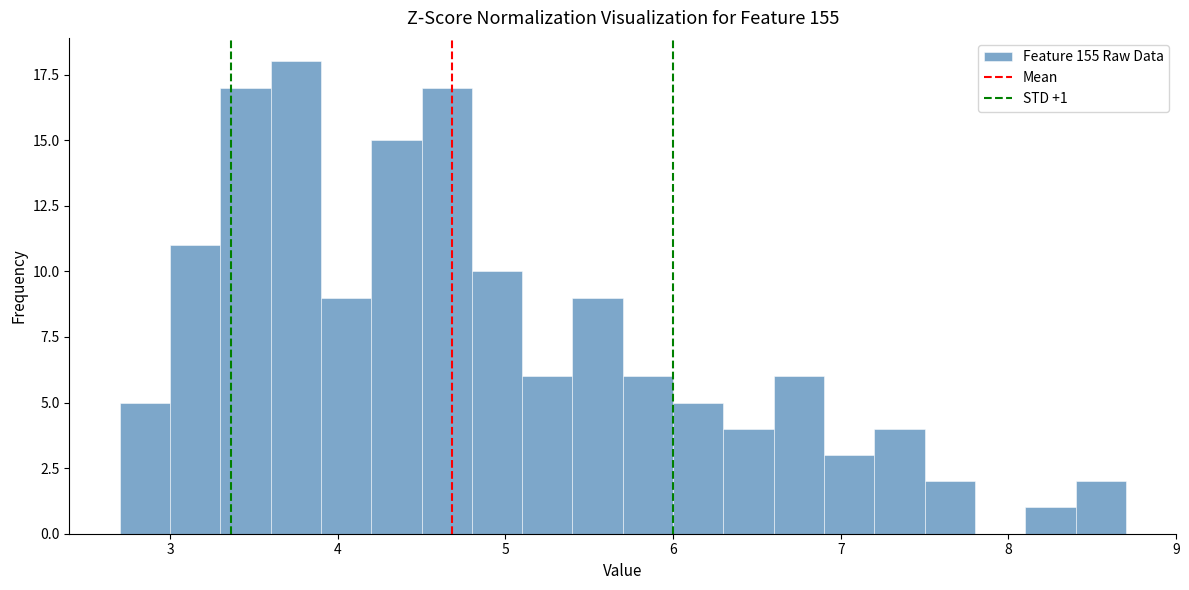

Read against the x-axis, roughly where is the centre of the tallest bar?

3.8